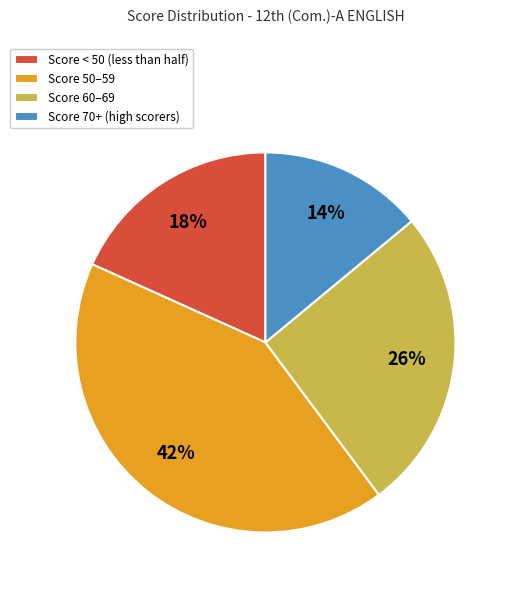

To the nearest percent, what is the difference between the Score < 50 (less than half) and Score 70+ (high scorers) slice percentages?

4%